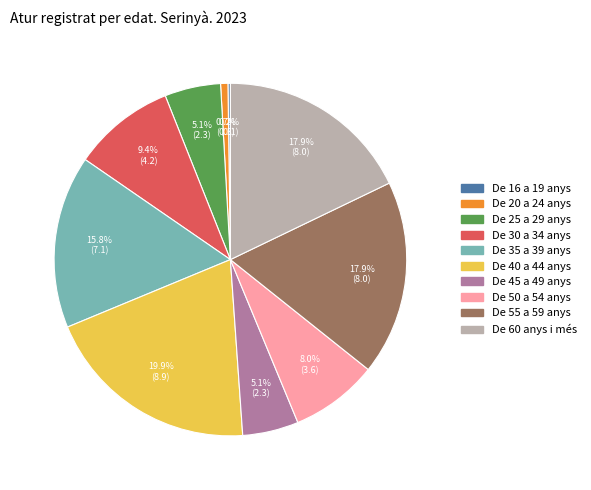

Does any single category account for the majority?

No